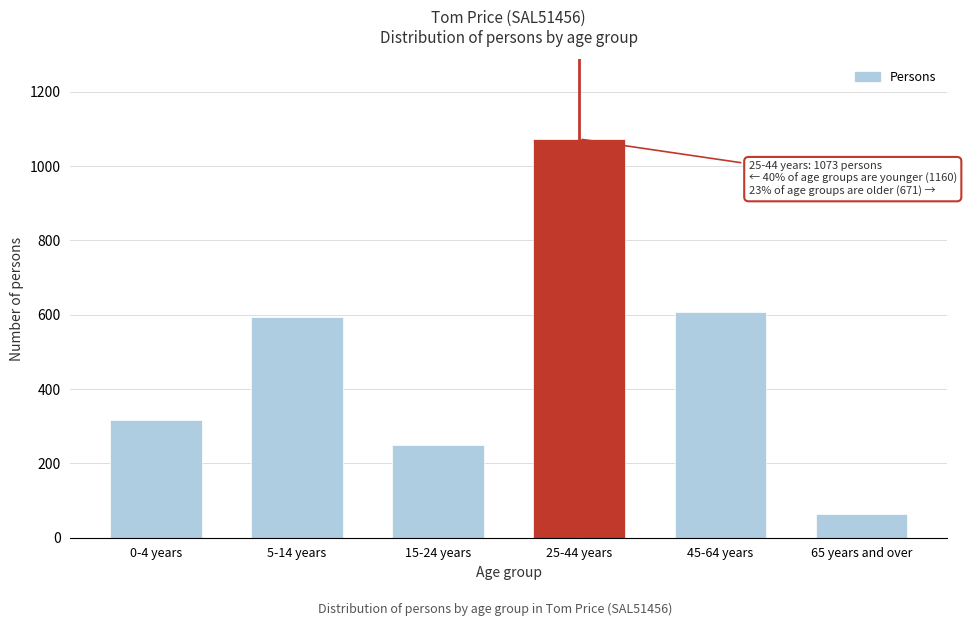

Reading left to right, what are all the values shown in this chart?

318	593	249	1073	608	63